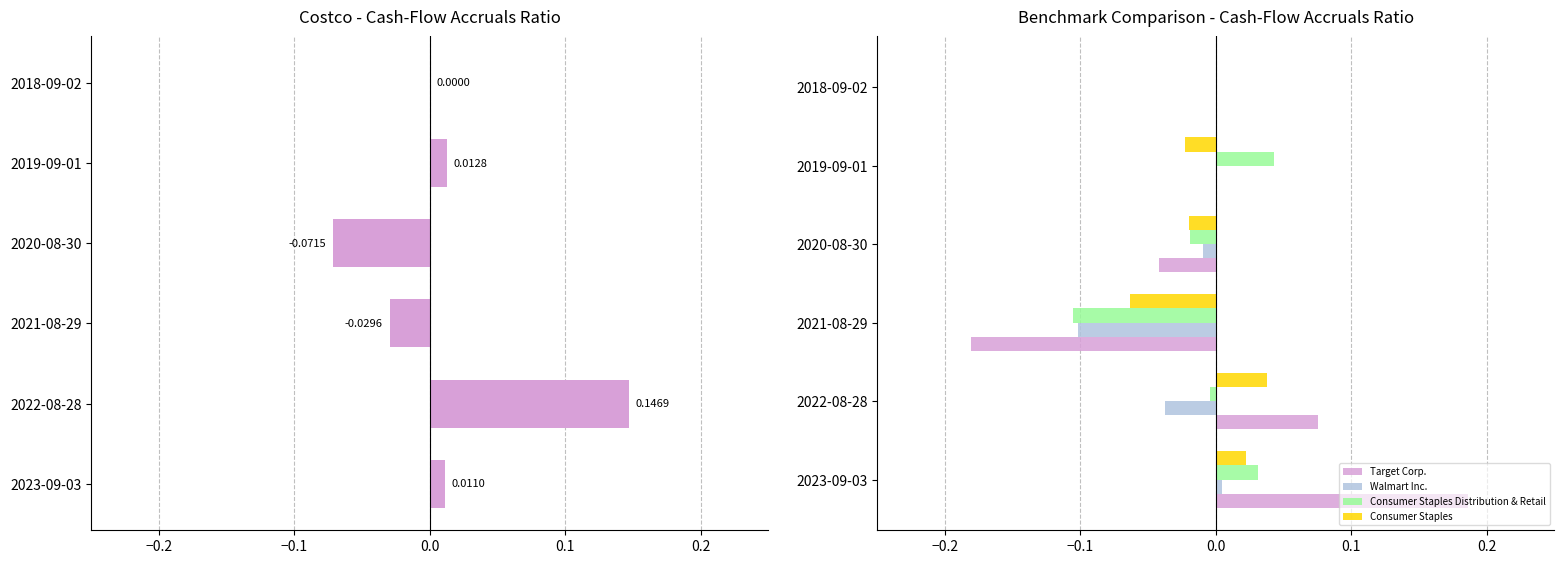

Is it true that Walmart Inc. equals -0.1 at 2022-08-28?

False